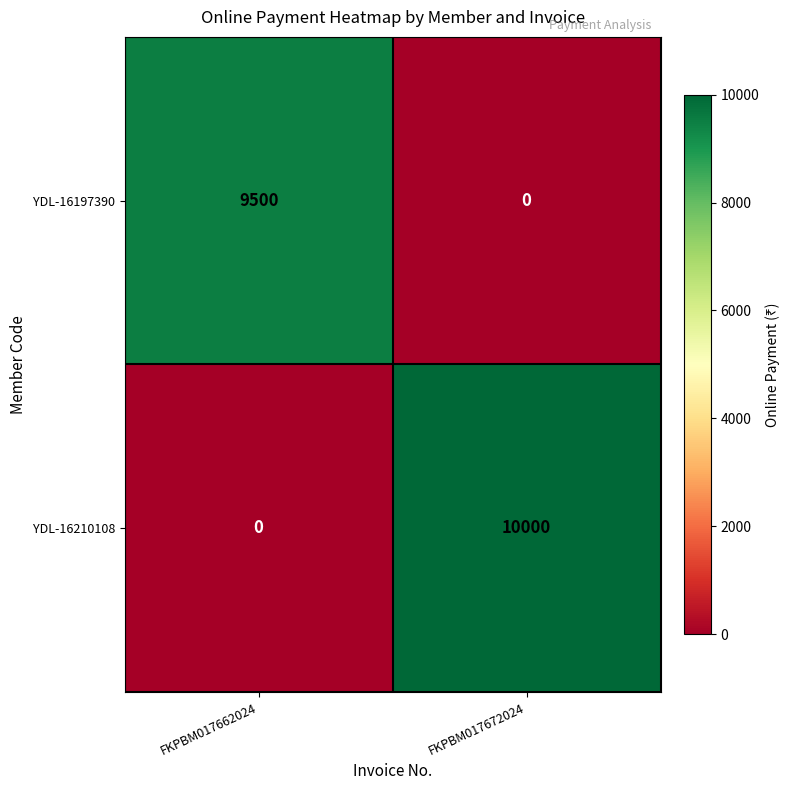

At which label is YDL-16210108 closest to 5000?

FKPBM017662024